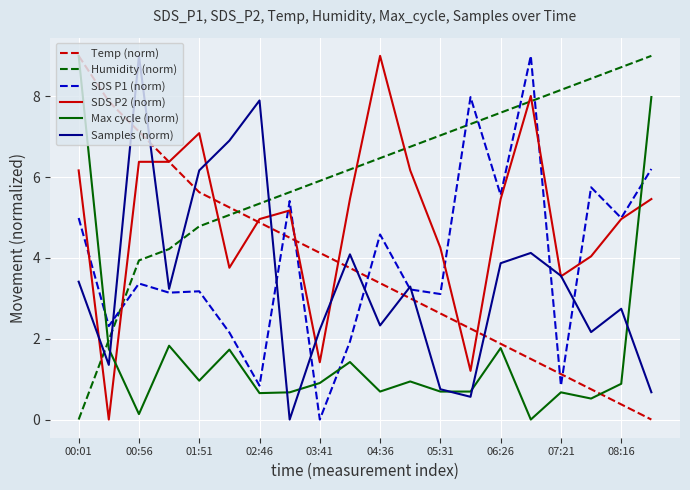

What is the greatest value displayed?

9.0